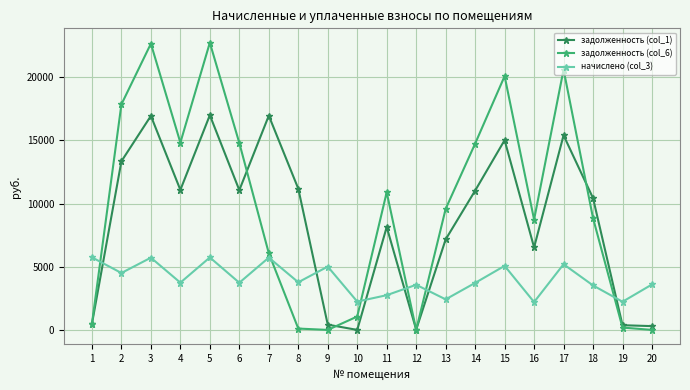

At 9, list the series in order from smallest to largest.

задолженность (col_6), задолженность (col_1), начислено (col_3)